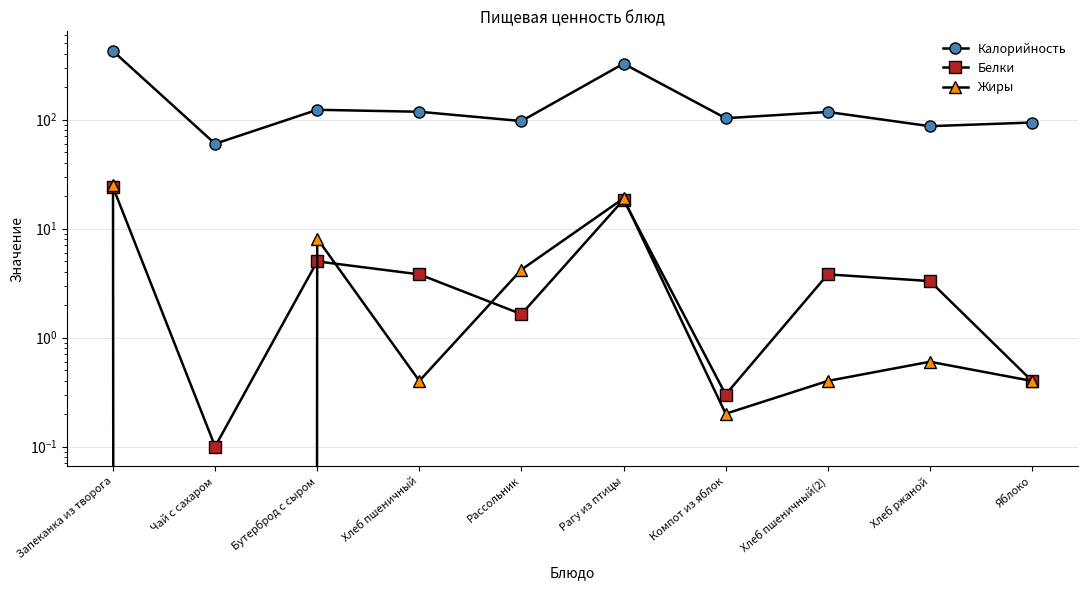

Does the chart have visible grid lines?

Yes